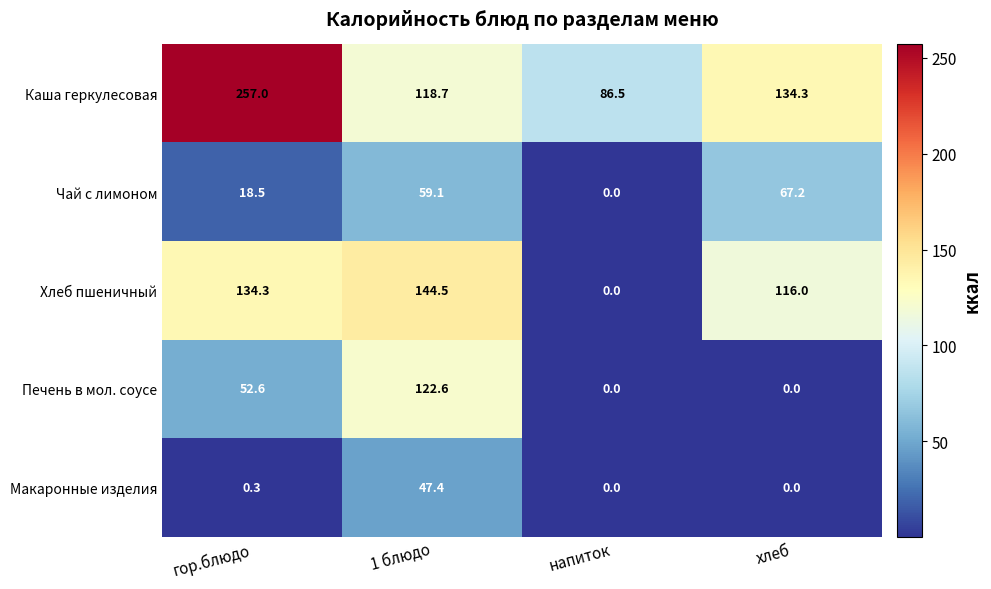

Is it true that Макаронные изделия equals 0.3 at гор.блюдо?

True